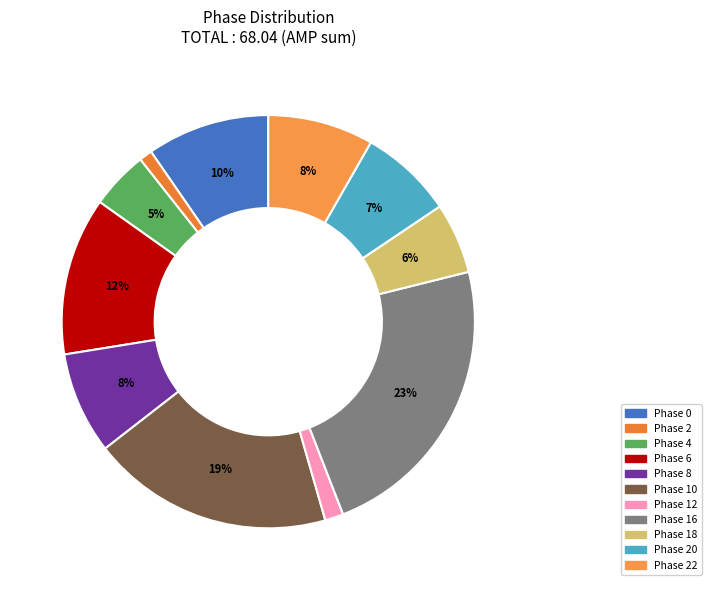

What is the smallest slice in the pie chart?

2